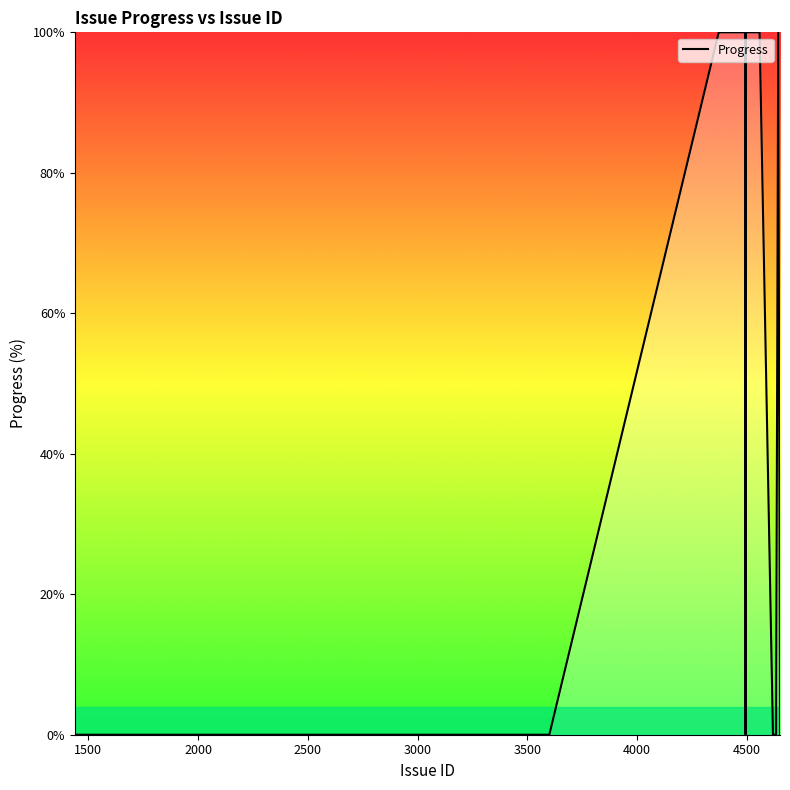

How many categories are shown in the chart?

36